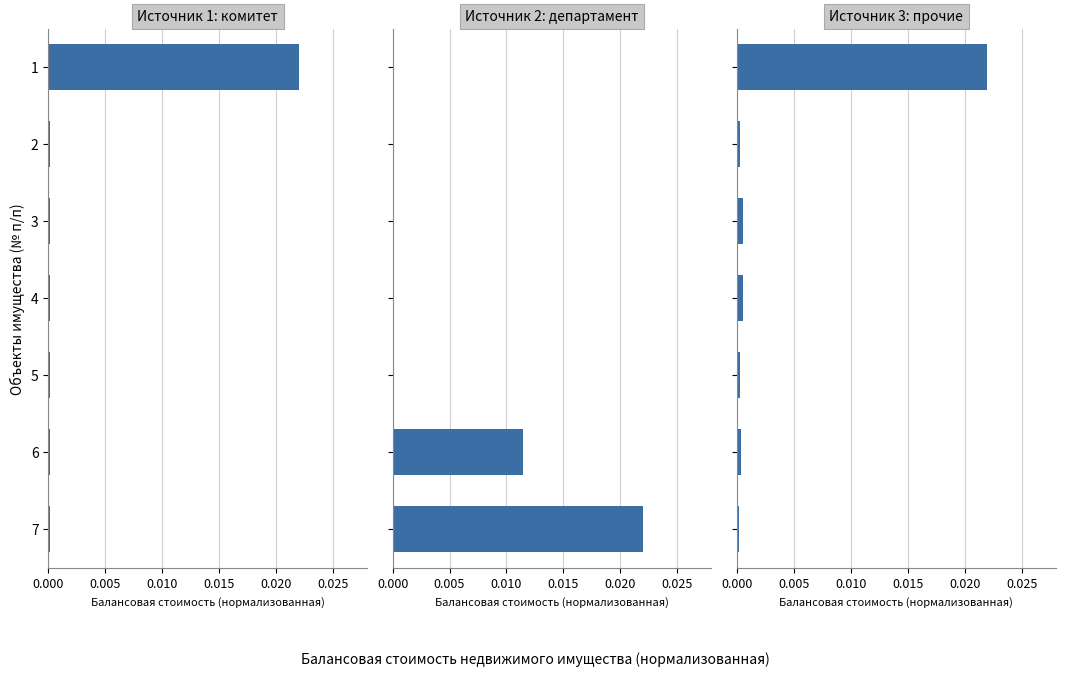

At how many categories does at least one series exceed 0?

7